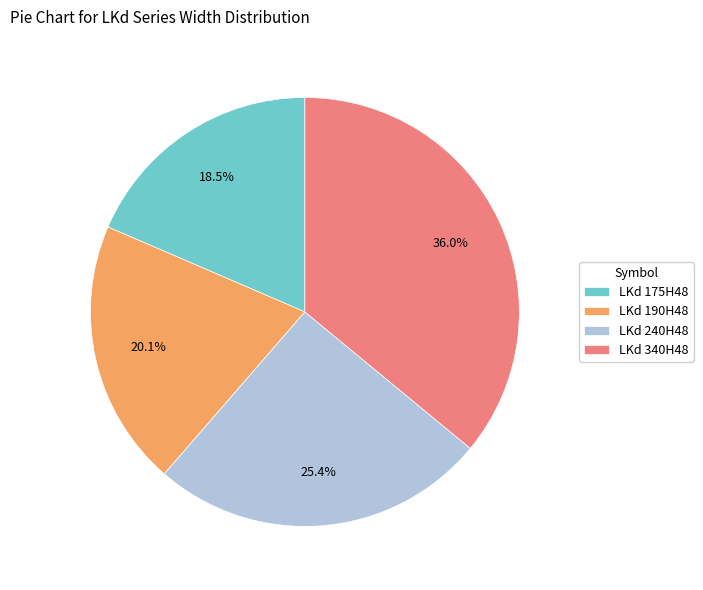

Between LKd 340H48 and LKd 190H48, which is larger?

LKd 340H48